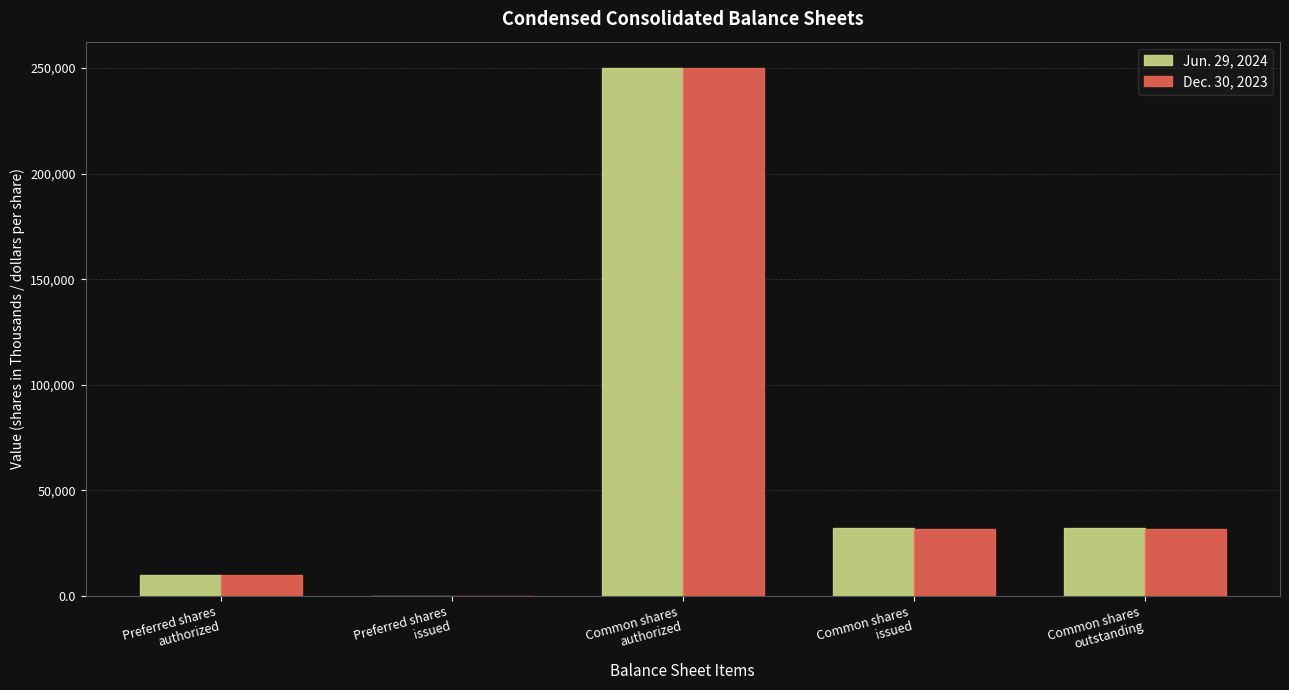

What is the maximum value shown in the chart?

250000